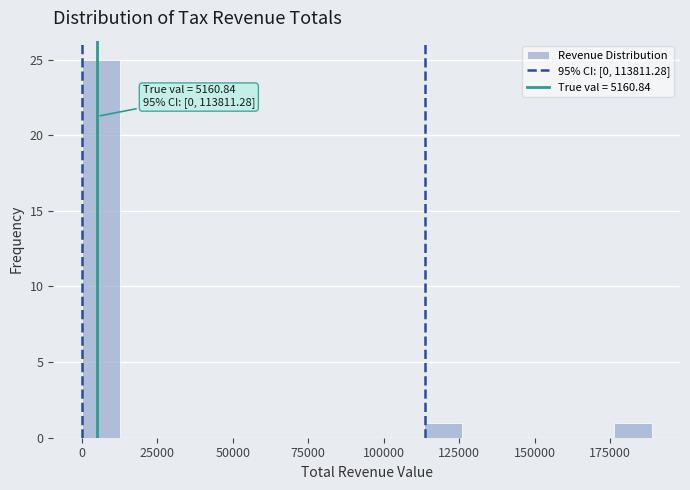

Around what value on the x-axis is the tallest bar? Give the approximate position of its centre, as read against the axis.

5000